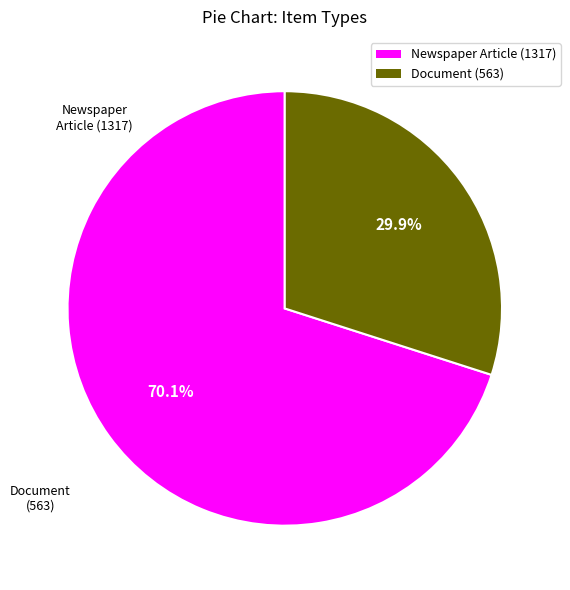

The Newspaper Article (1317) slice represents 70% of the pie. True or false?

True